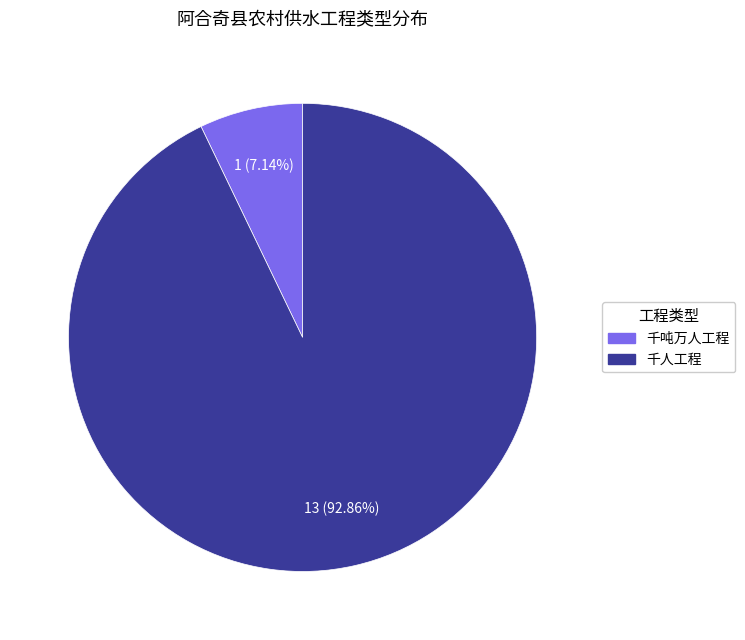

The 千人工程 slice represents 79% of the pie. True or false?

False